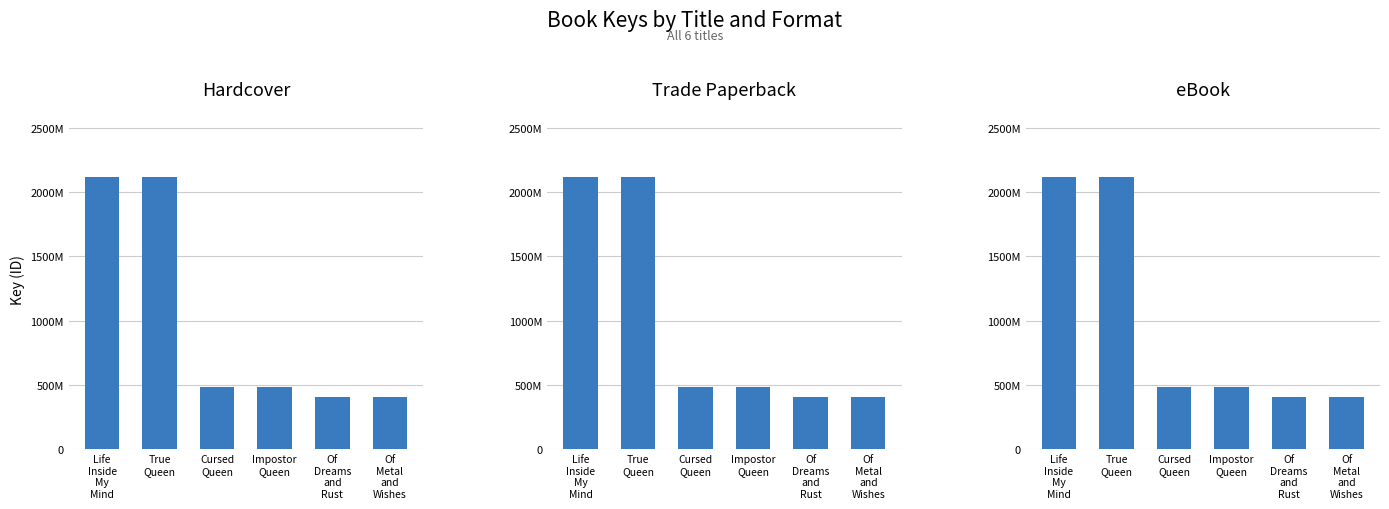

What is the value of the Hardcover bar at the 5th from the left?

408503917